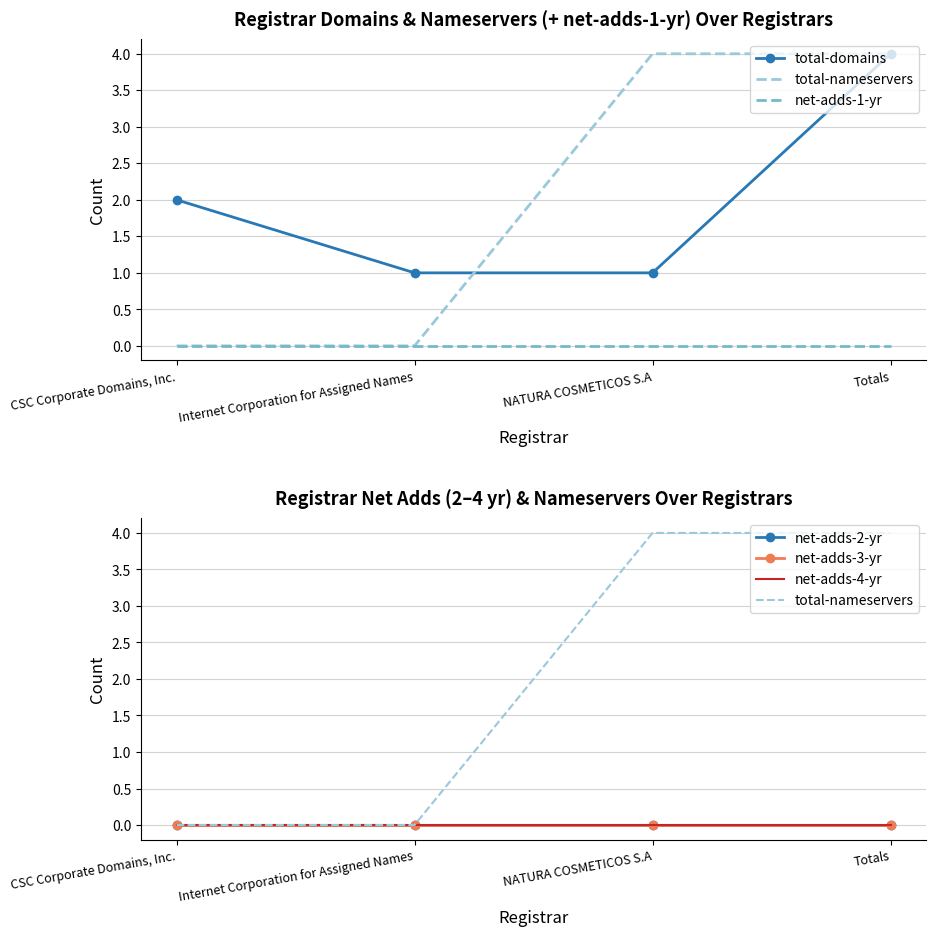

Reading left to right, list all the values displayed in this chart.

total-domains: CSC Corporate Domains, Inc.=2	Internet Corporation for Assigned Names=1	NATURA COSMETICOS S.A=1	Totals=4
total-nameservers: CSC Corporate Domains, Inc.=0	Internet Corporation for Assigned Names=0	NATURA COSMETICOS S.A=4	Totals=4
net-adds-1-yr: CSC Corporate Domains, Inc.=0	Internet Corporation for Assigned Names=0	NATURA COSMETICOS S.A=0	Totals=0
net-adds-2-yr: CSC Corporate Domains, Inc.=0	Internet Corporation for Assigned Names=0	NATURA COSMETICOS S.A=0	Totals=0
net-adds-3-yr: CSC Corporate Domains, Inc.=0	Internet Corporation for Assigned Names=0	NATURA COSMETICOS S.A=0	Totals=0
net-adds-4-yr: CSC Corporate Domains, Inc.=0	Internet Corporation for Assigned Names=0	NATURA COSMETICOS S.A=0	Totals=0